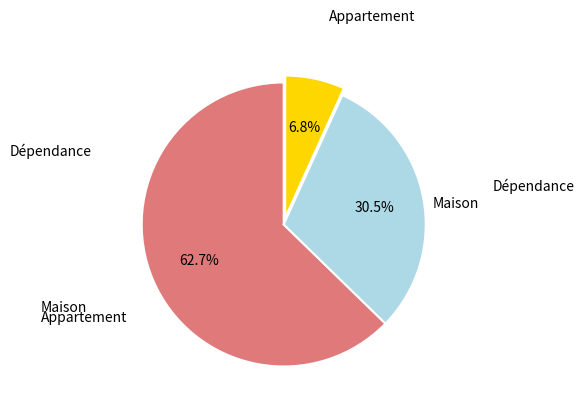

Is there a majority slice in this chart?

Yes